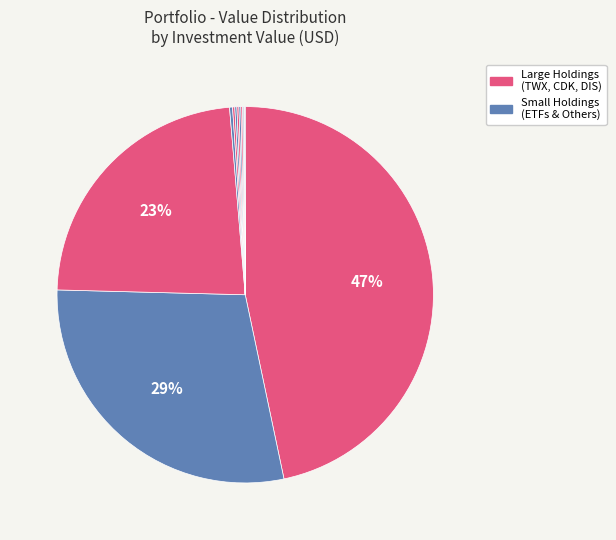

What is the smallest slice in the pie chart?

UNION PAC CORP